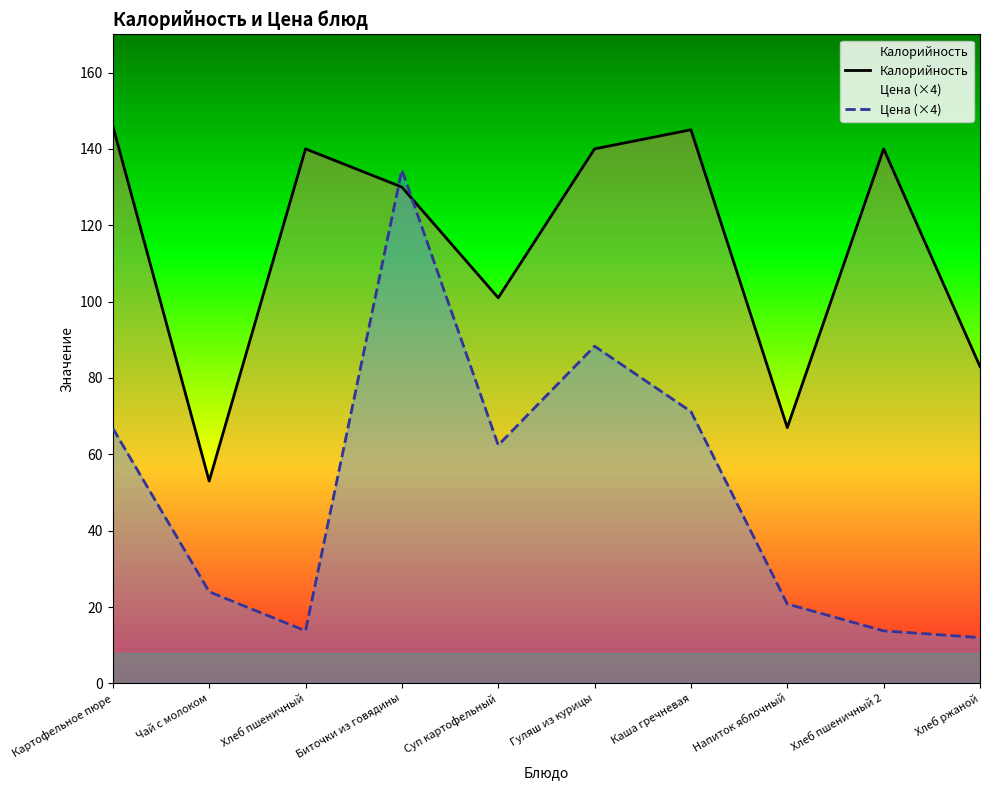

Which series has the largest total across all categories?

Калорийность